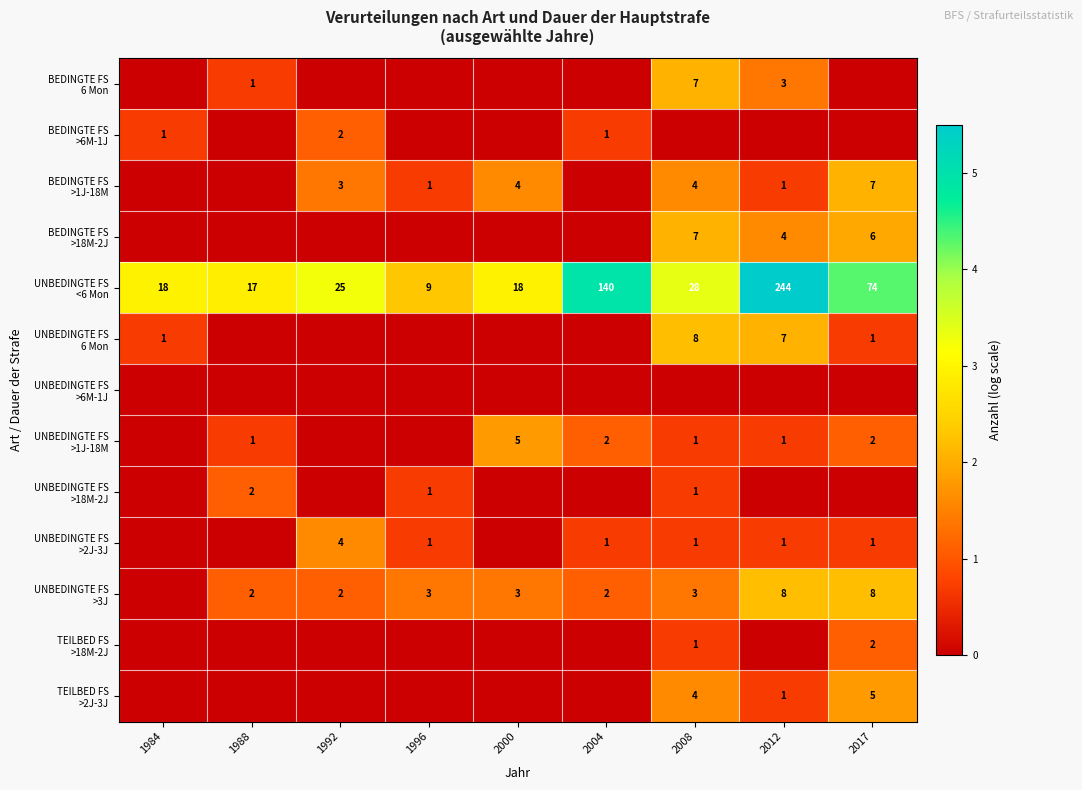

What is the difference between the maximum and minimum values in the TEILBED FS >2J-3J series?

1.8